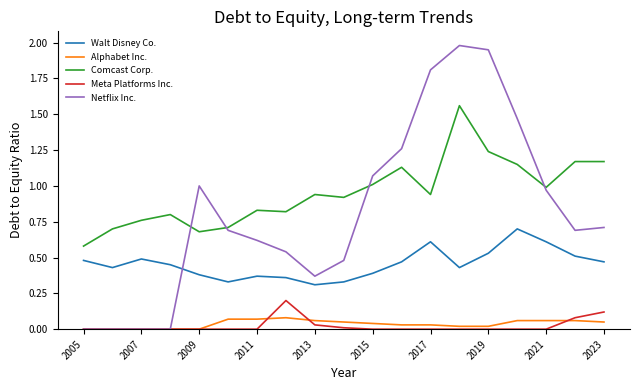

List the series in order of their peak value, lowest first.

Alphabet Inc., Meta Platforms Inc., Walt Disney Co., Comcast Corp., Netflix Inc.